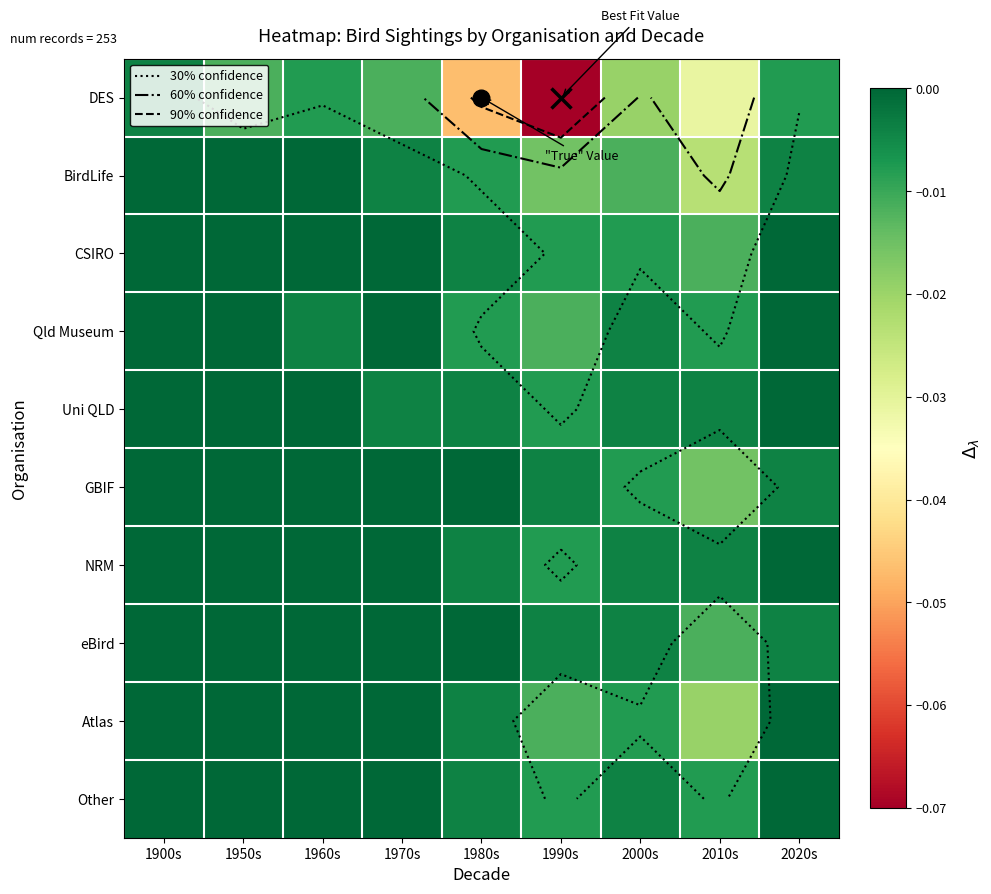

Which category has the lowest value in the DES series?

1990s